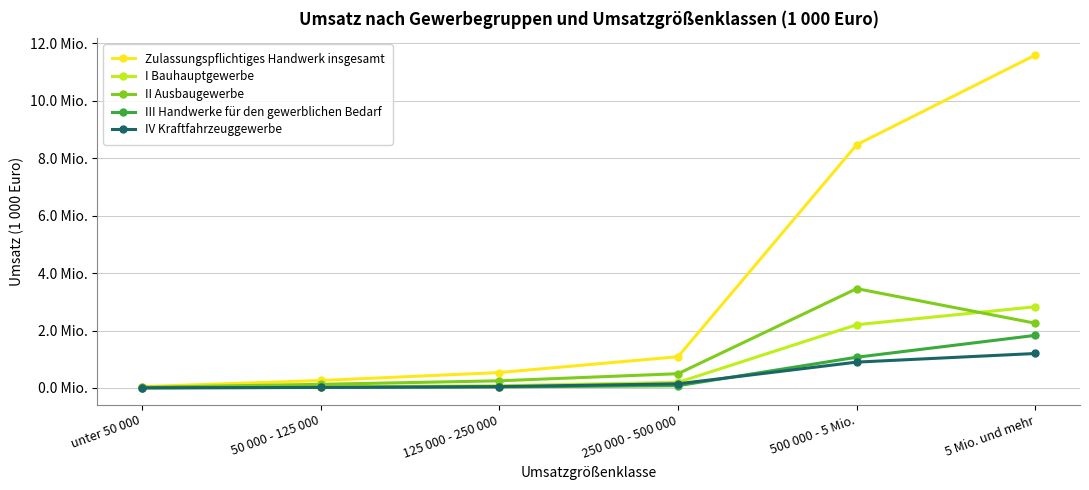

What is the sum of all IV Kraftfahrzeuggewerbe values?

2311803